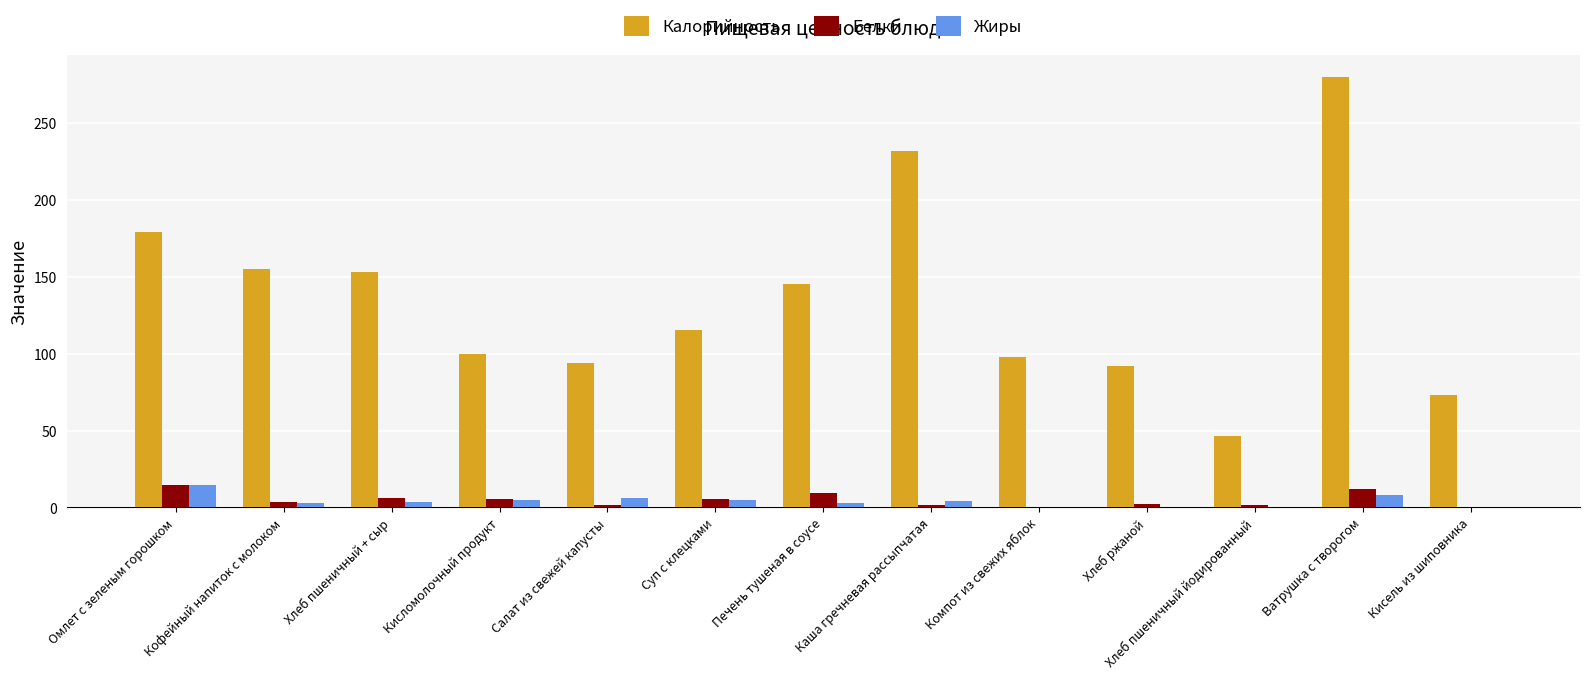

Which series changed the most between Омлет с зеленым горошком and Хлеб пшеничный йодированный?

Калорийность